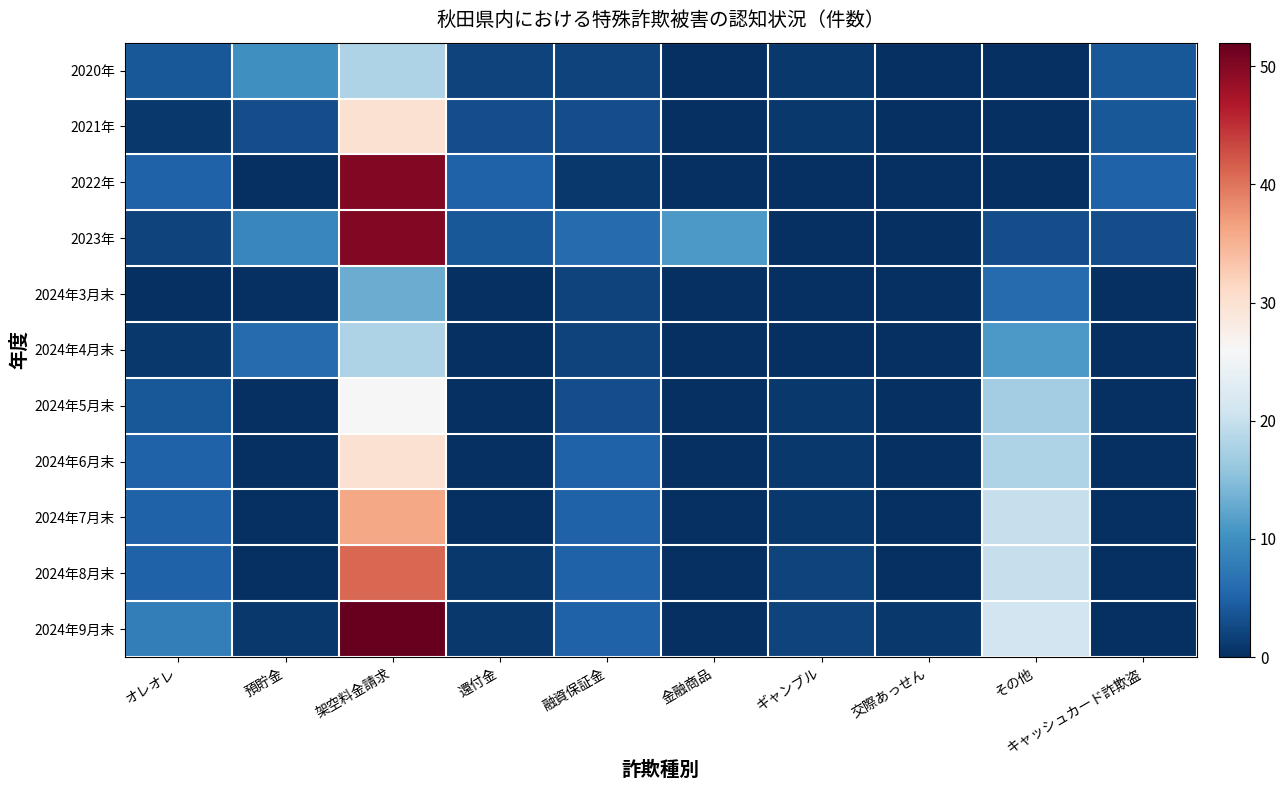

Which series has the largest range (max minus min)?

2024年9月末